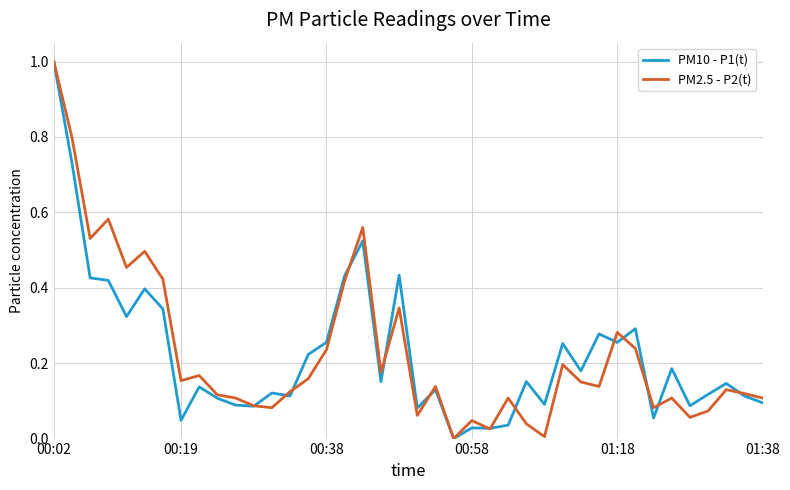

What is the highest value of the PM2.5 - P2(t) series?

1.0